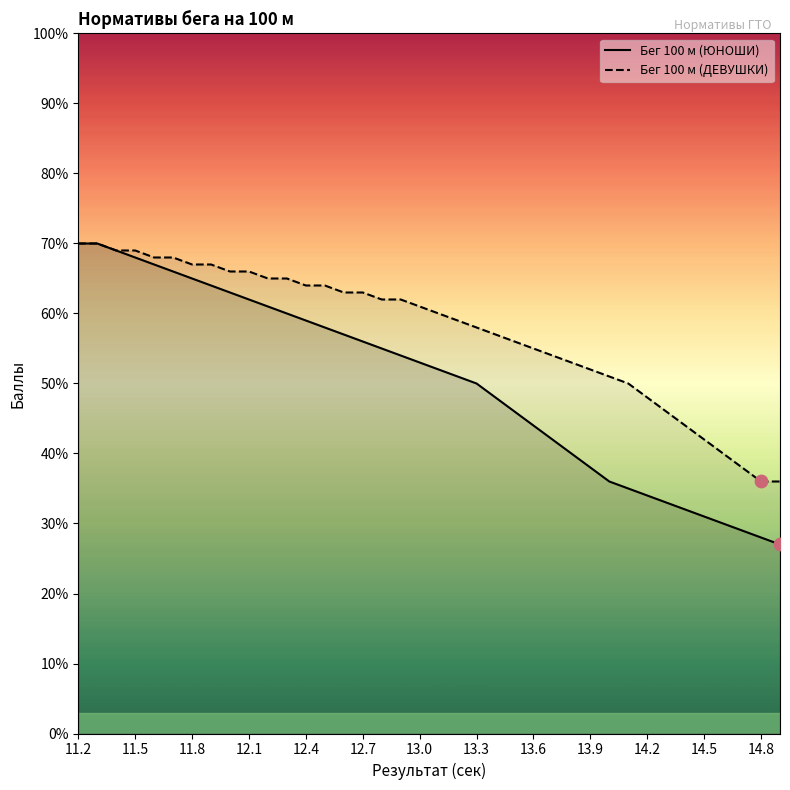

What are all the series names shown in the legend?

Бег 100 м (ЮНОШИ), Бег 100 м (ДЕВУШКИ)